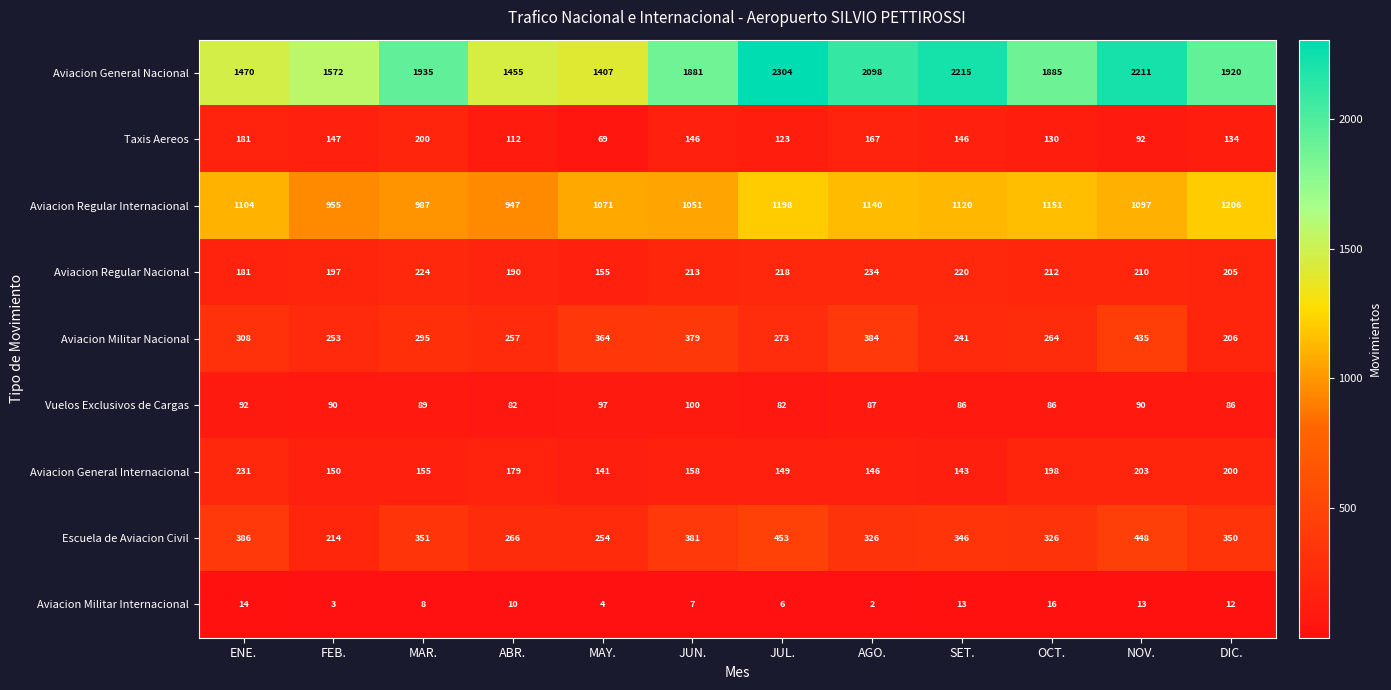

True or false: Aviacion General Internacional has a value of 155 at MAR..

True